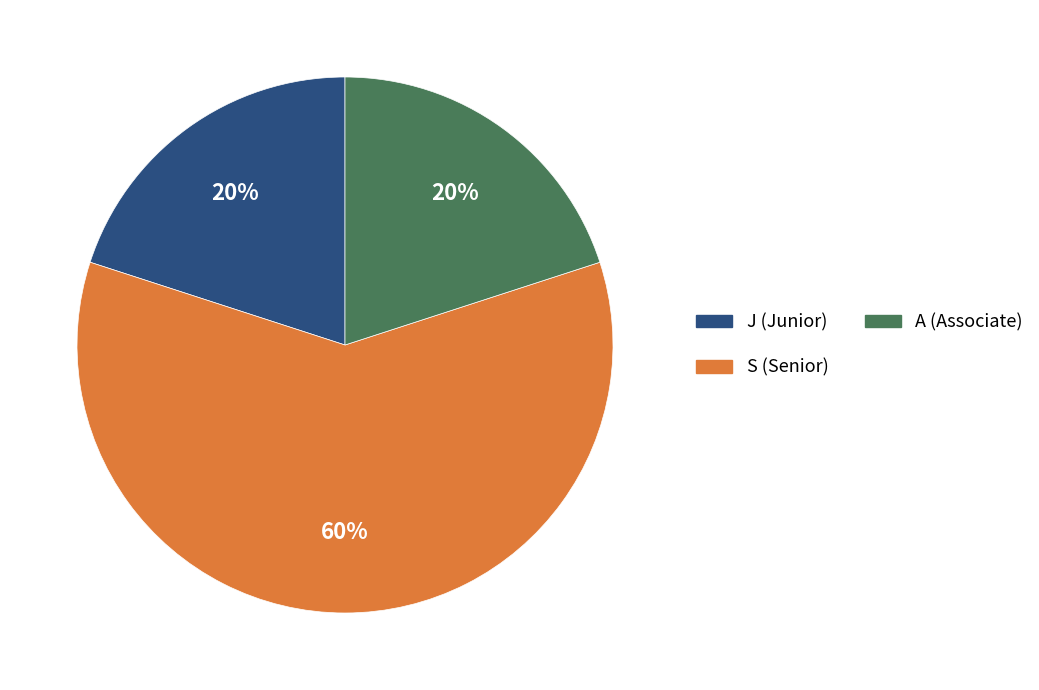

To the nearest percent, what is the average slice percentage?

33%